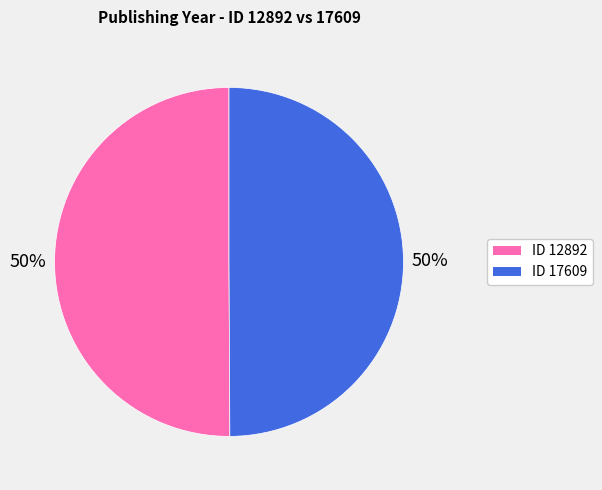

What is the ratio of the value at ID 17609 to the value at ID 12892?

1.0